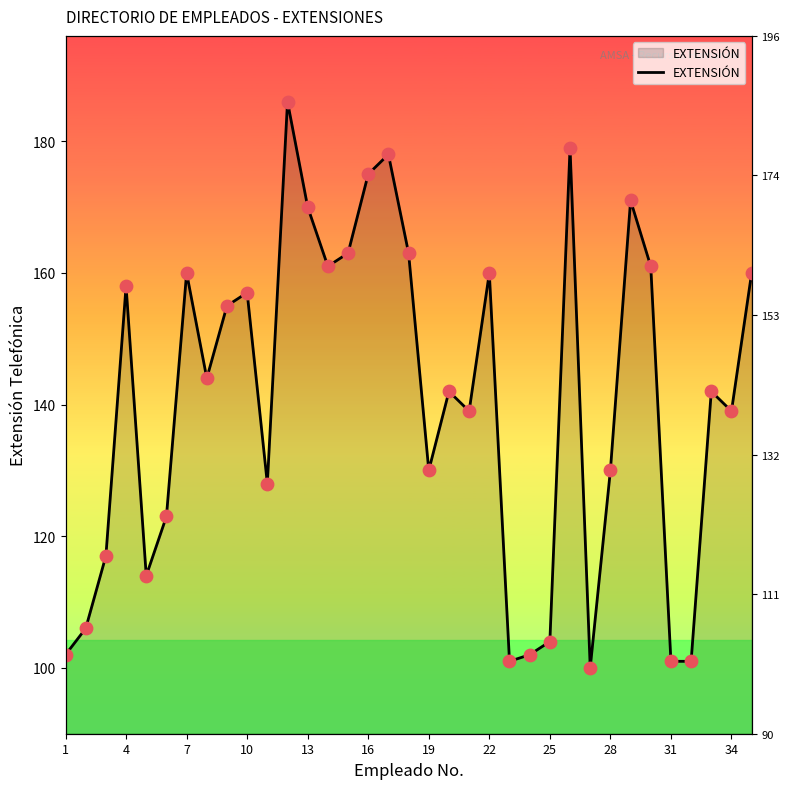

Between 29 and 18, which is larger?

29